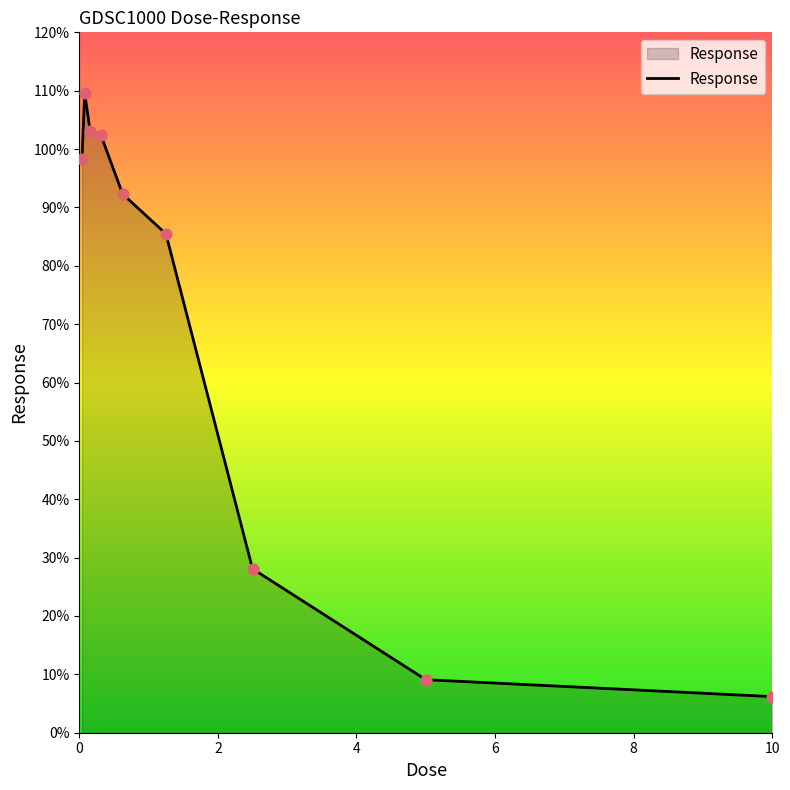

What is the maximum value shown in the chart?

109.6